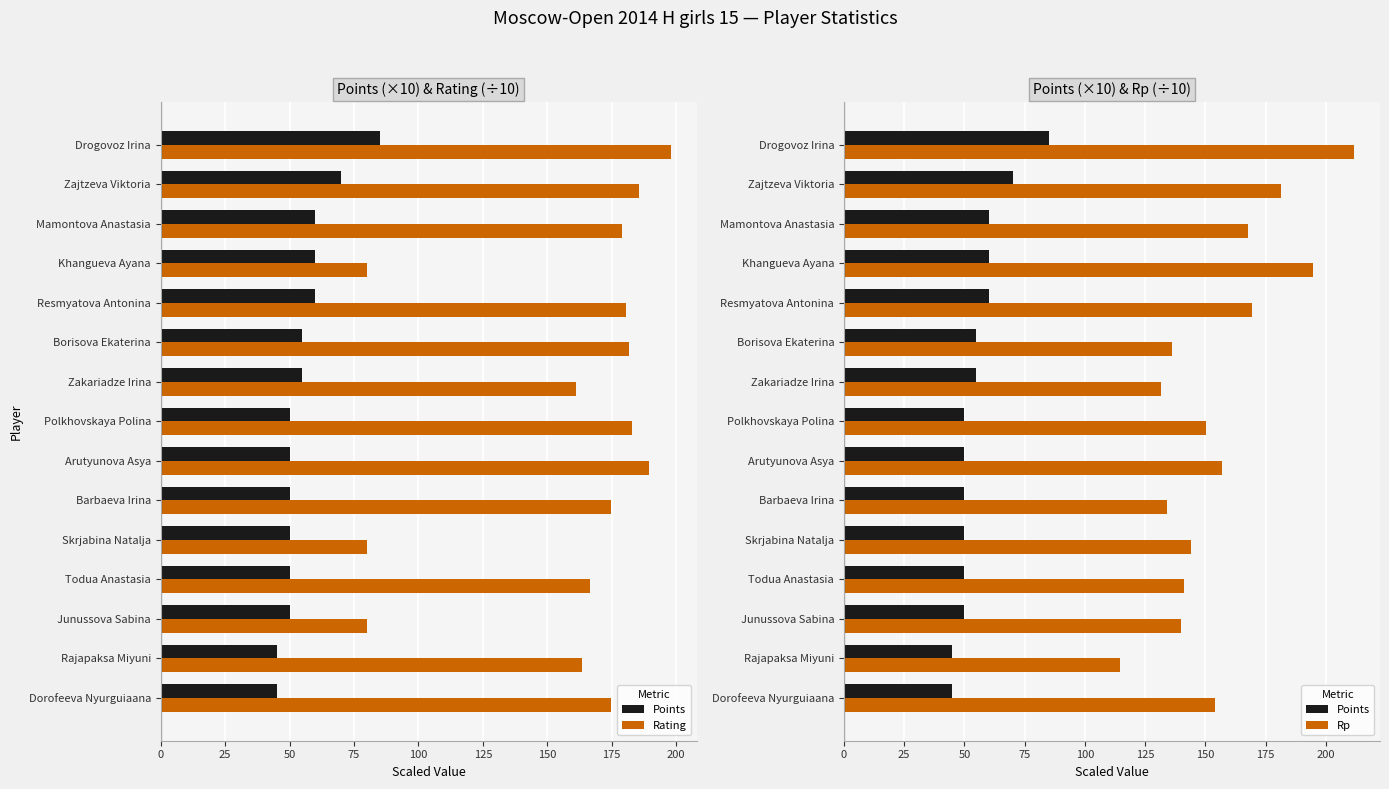

The value of Rp at Todua Anastasia is 44.6. True or false?

False